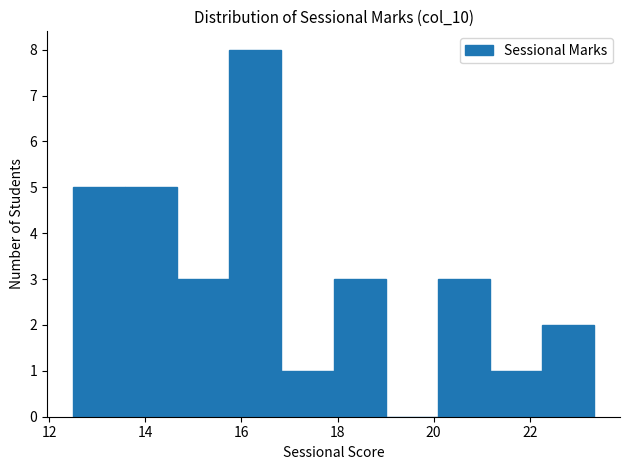

Over which range of the x-axis is the bar tallest?

15.8 to 16.8